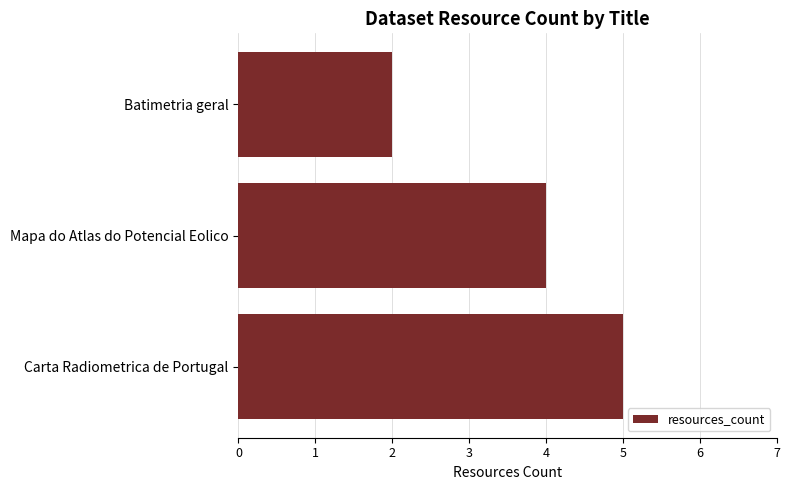

True or false: the data shows 5 at Carta Radiometrica de Portugal.

True